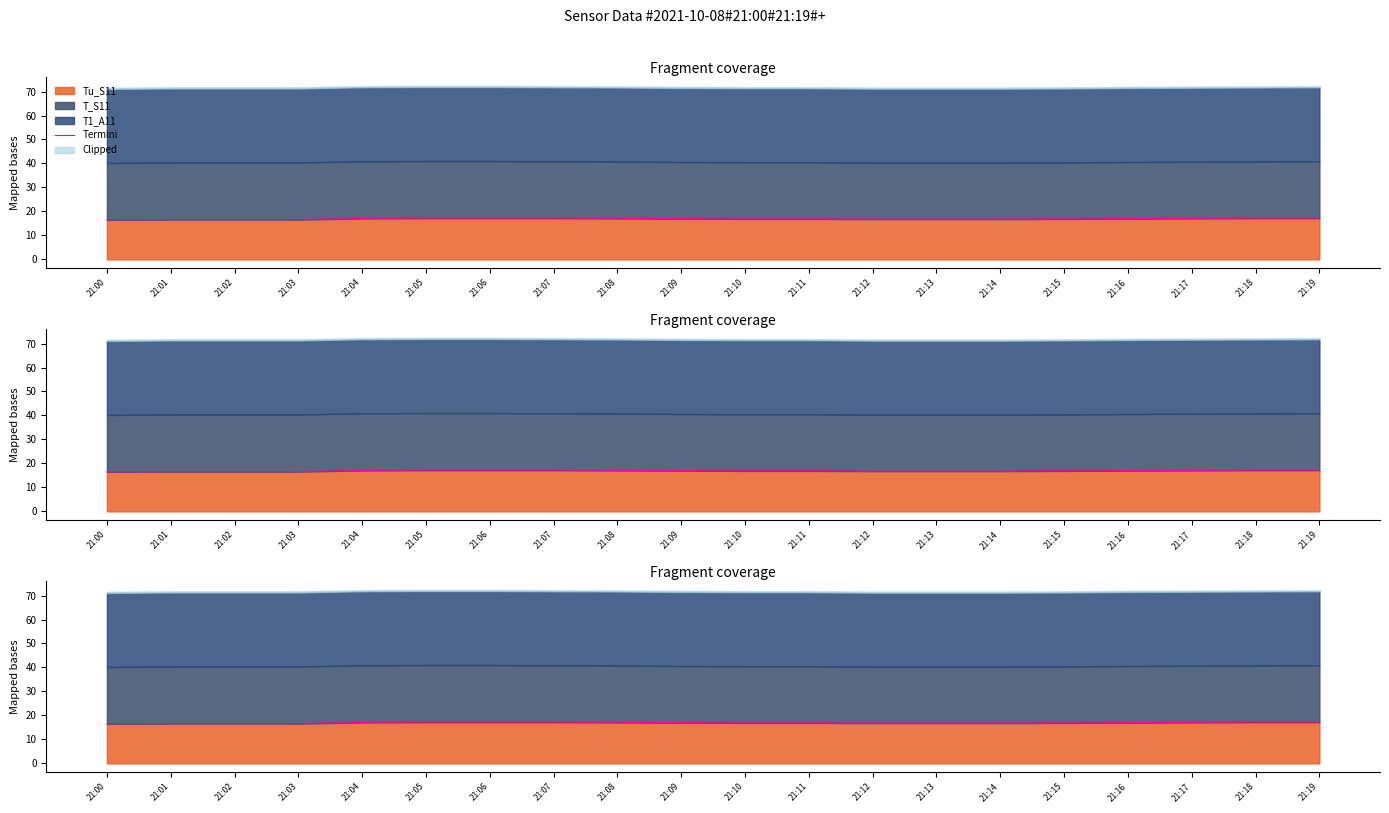

Between 21:08 and 21:03, which is larger?

21:08